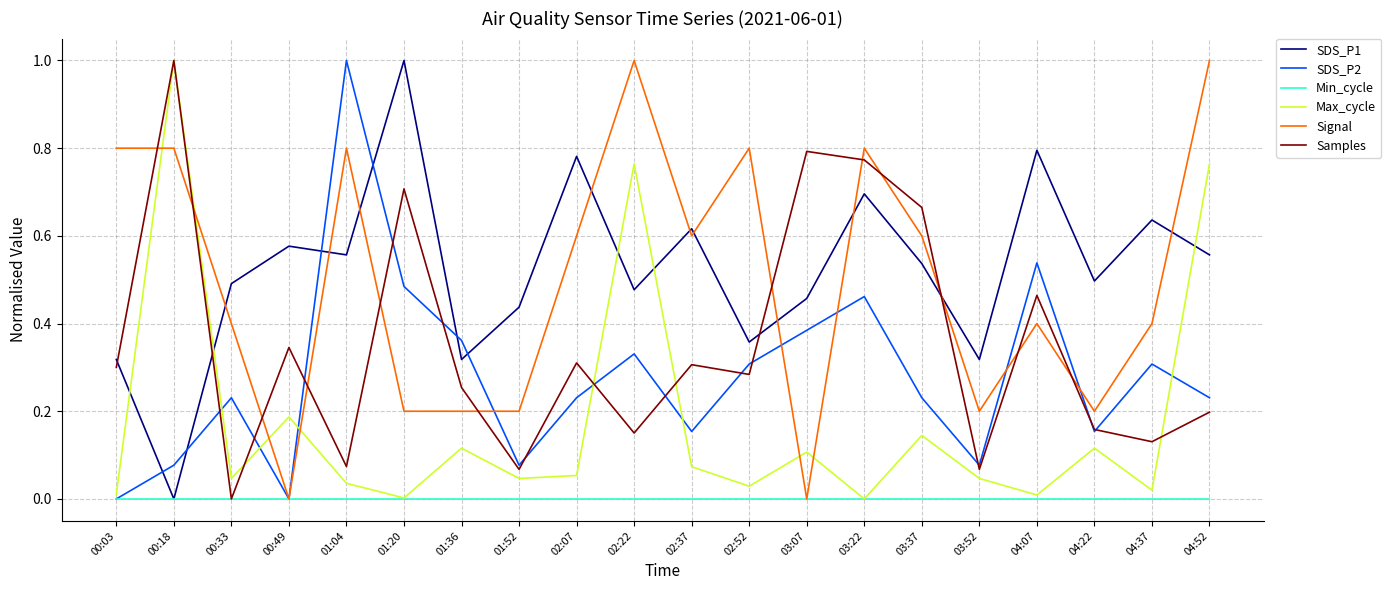

What position from the left is 03:07?

13